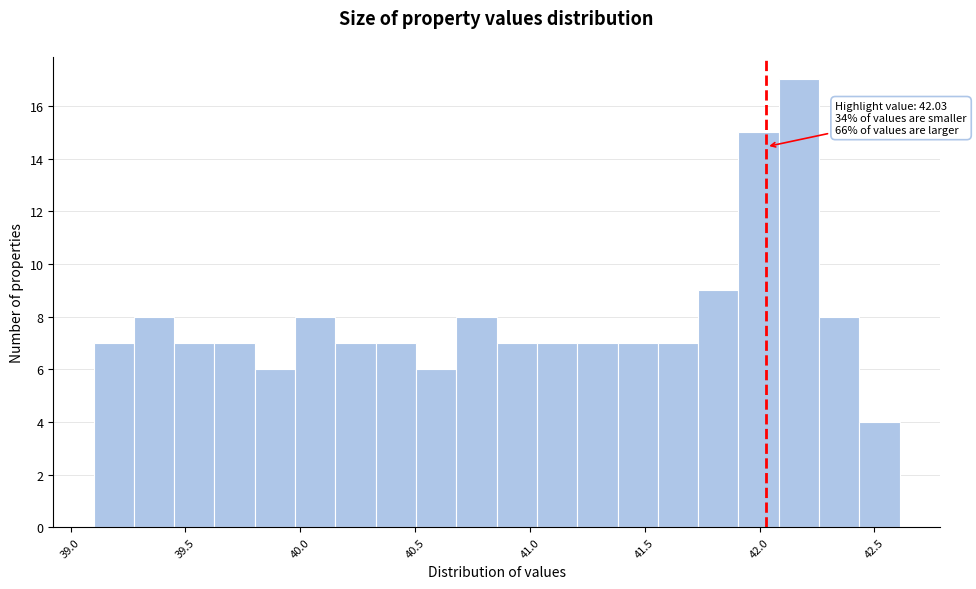

Around what value on the x-axis is the tallest bar? Give the approximate position of its centre, as read against the axis.

42.15